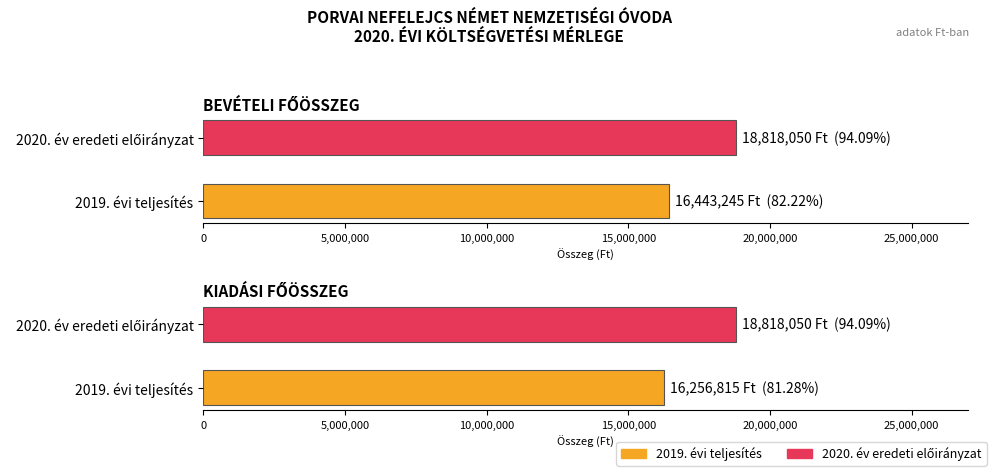

Which label corresponds to the smallest value in the chart?

KIADÁSI FŐÖSSZEG